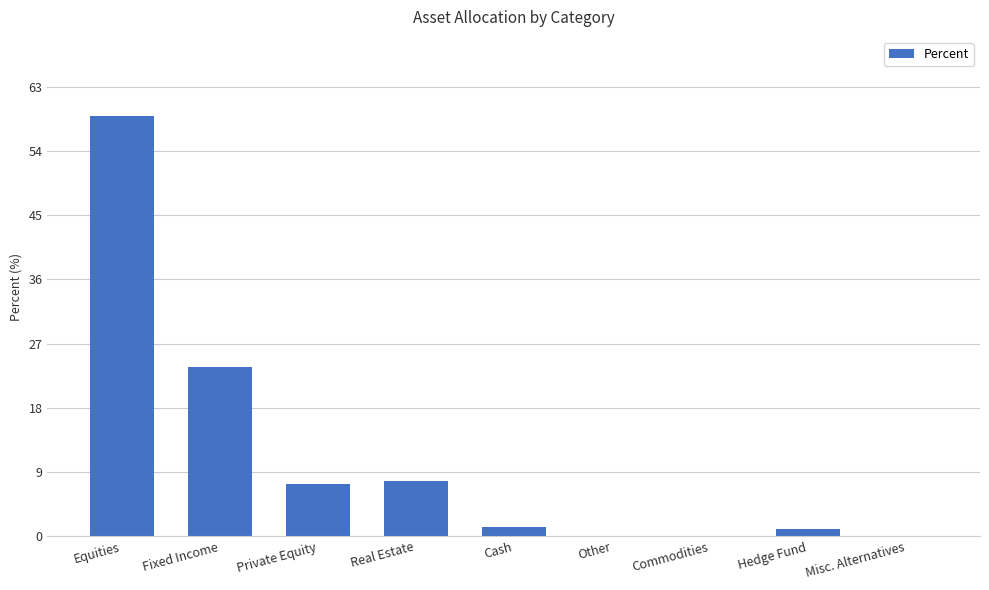

At which label is the value closest to 29?

Fixed Income